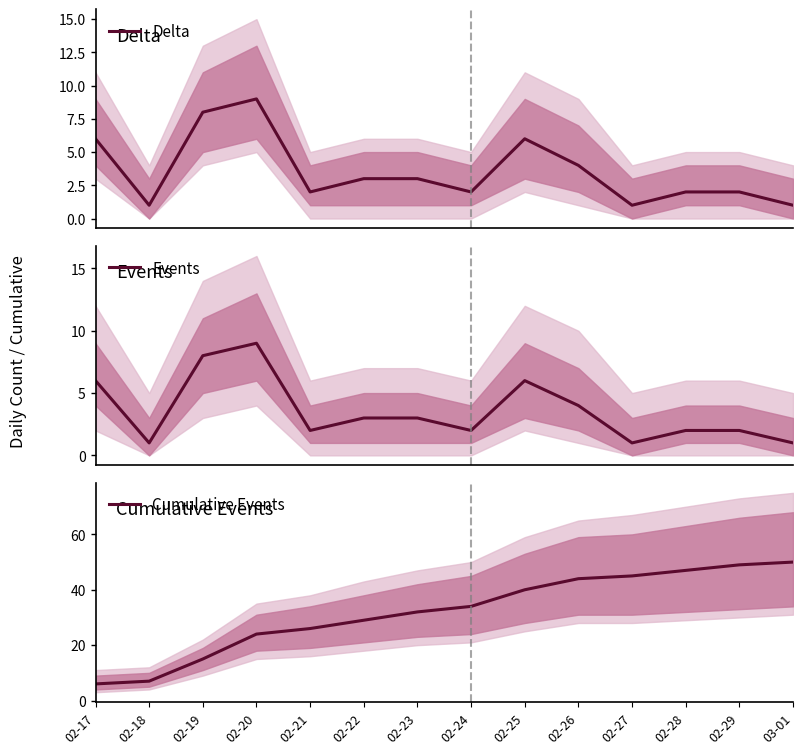

True or false: Cumulative Events has more than 0 points higher than both neighbors.

False